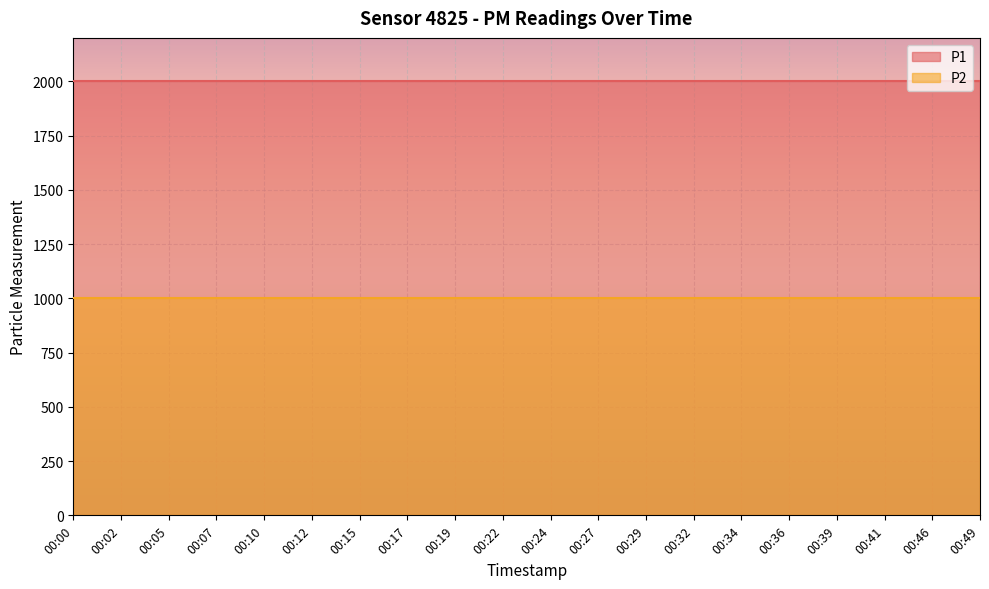

Reading left to right, list all the values displayed in this chart.

P1: 00:00=1999.9	00:02=1999.9	00:05=1999.9	00:07=1999.9	00:10=1999.9	00:12=1999.9	00:15=1999.9	00:17=1999.9	00:19=1999.9	00:22=1999.9	00:24=1999.9	00:27=1999.9	00:29=1999.9	00:32=1999.9	00:34=1999.9	00:36=1999.9	00:39=1999.9	00:41=1999.9	00:46=1999.9	00:49=1999.9
P2: 00:00=999.9	00:02=999.9	00:05=999.9	00:07=999.9	00:10=999.9	00:12=999.9	00:15=999.9	00:17=999.9	00:19=999.9	00:22=999.9	00:24=999.9	00:27=999.9	00:29=999.9	00:32=999.9	00:34=999.9	00:36=999.9	00:39=999.9	00:41=999.9	00:46=999.9	00:49=999.9